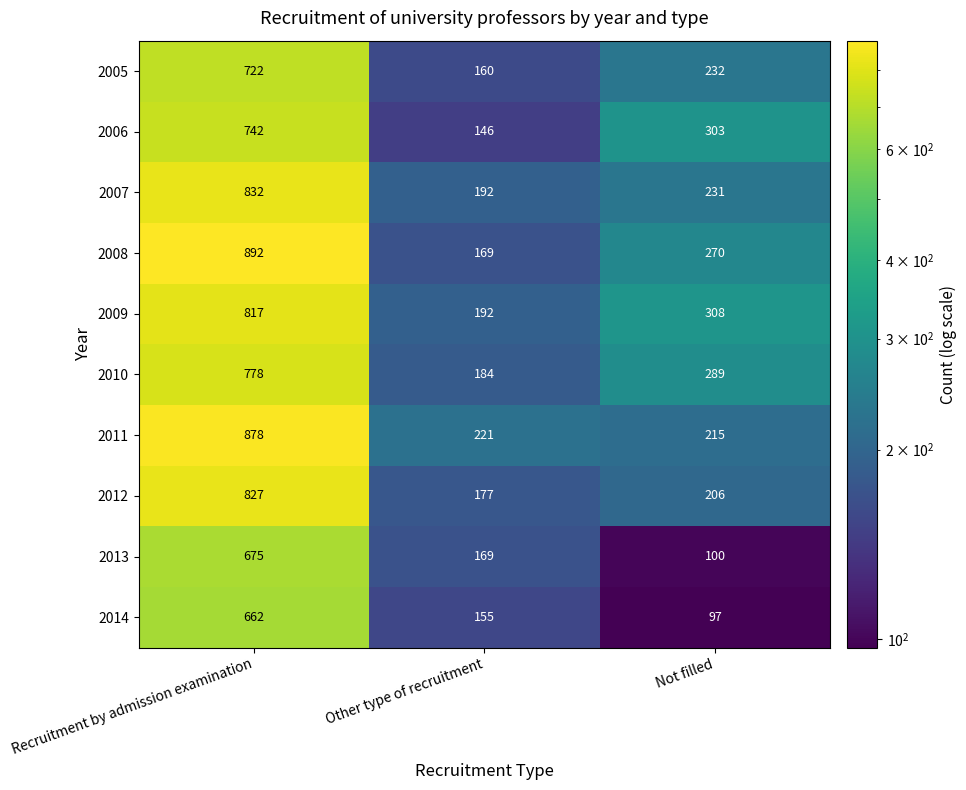

Reading left to right, extract all data points from this chart.

2005: Recruitment by admission examination=722	Other type of recruitment=160	Not filled=232
2006: Recruitment by admission examination=742	Other type of recruitment=146	Not filled=303
2007: Recruitment by admission examination=832	Other type of recruitment=192	Not filled=231
2008: Recruitment by admission examination=892	Other type of recruitment=169	Not filled=270
2009: Recruitment by admission examination=817	Other type of recruitment=192	Not filled=308
2010: Recruitment by admission examination=778	Other type of recruitment=184	Not filled=289
2011: Recruitment by admission examination=878	Other type of recruitment=221	Not filled=215
2012: Recruitment by admission examination=827	Other type of recruitment=177	Not filled=206
2013: Recruitment by admission examination=675	Other type of recruitment=169	Not filled=100
2014: Recruitment by admission examination=662	Other type of recruitment=155	Not filled=97